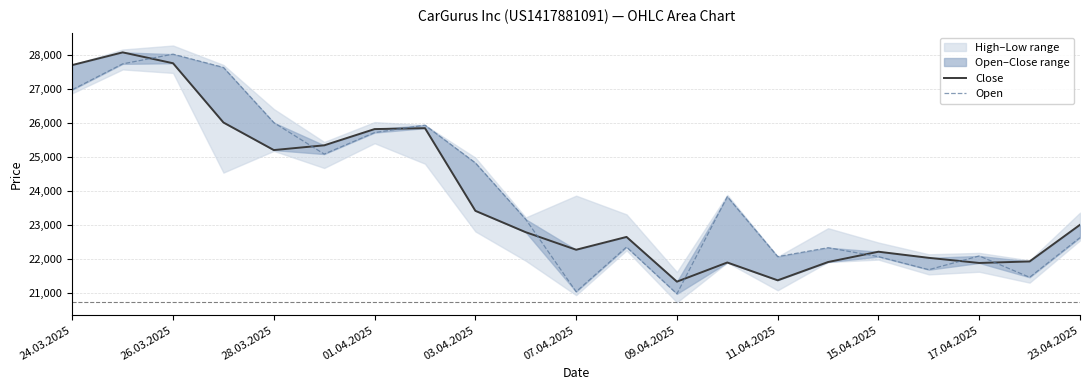

True or false: Open and Close intersect in this chart.

True